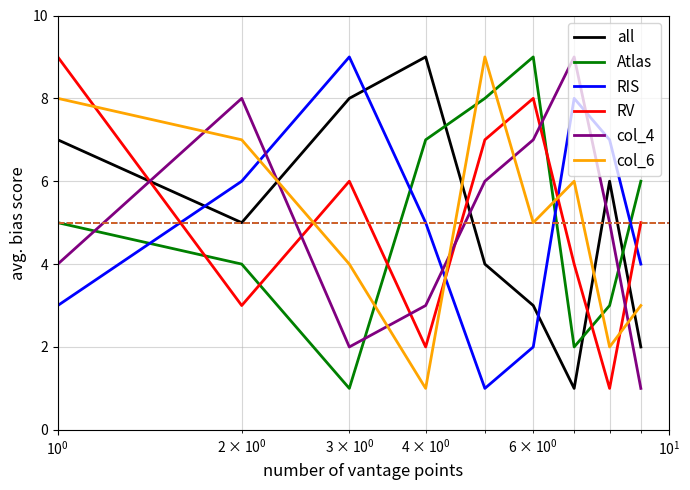

What is the maximum value shown in the chart?

9